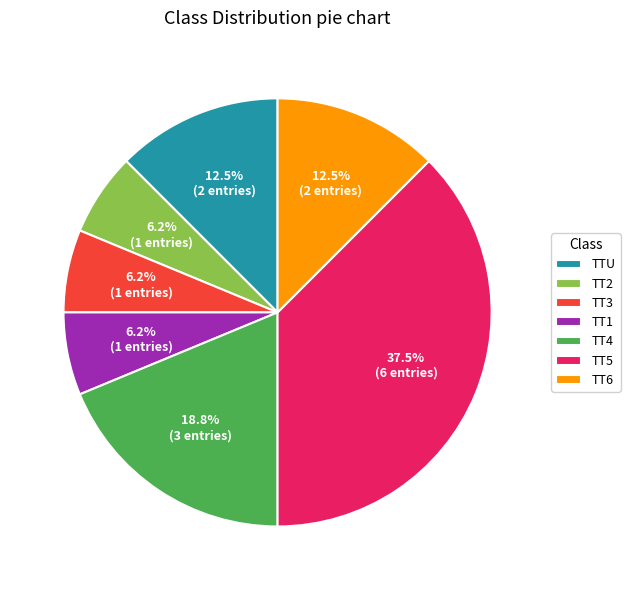

Does TT1 account for over 50% of the chart?

No